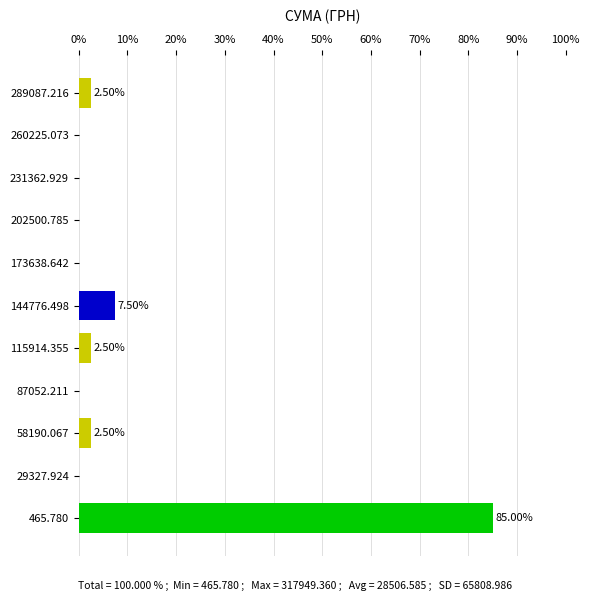

What is the change in value from 58190.067 to 260225.073?

-2.5